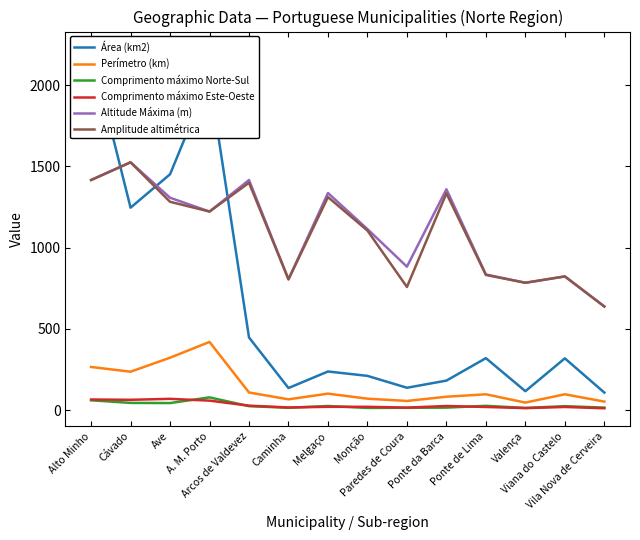

Is the value of Comprimento máximo Norte-Sul at Ponte da Barca greater than the value of Área (km2) at Ponte de Lima?

No